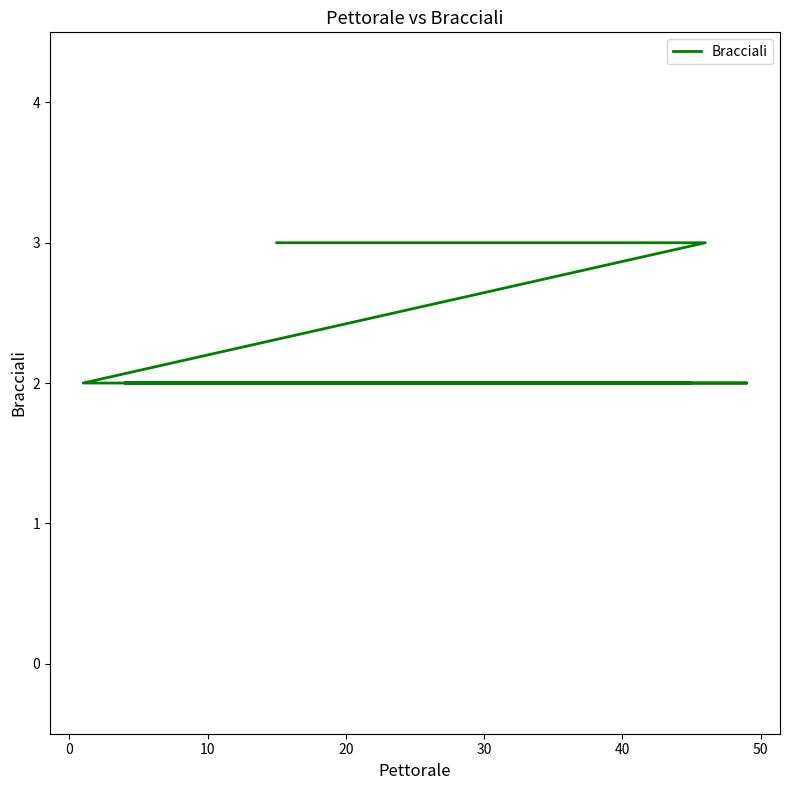

What is the sum of all values?

44